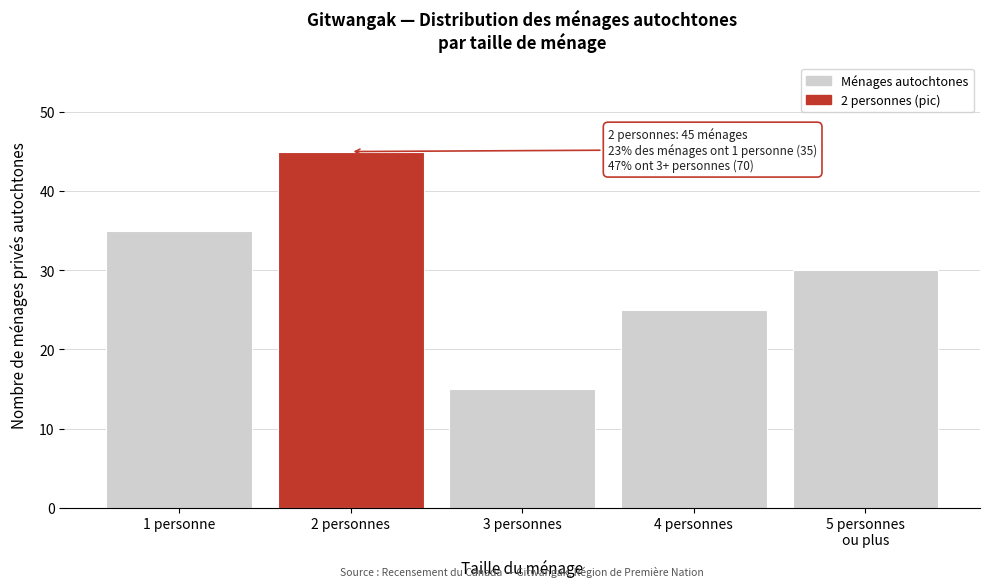

Reading left to right, extract all data points from this chart.

35	45	15	25	30